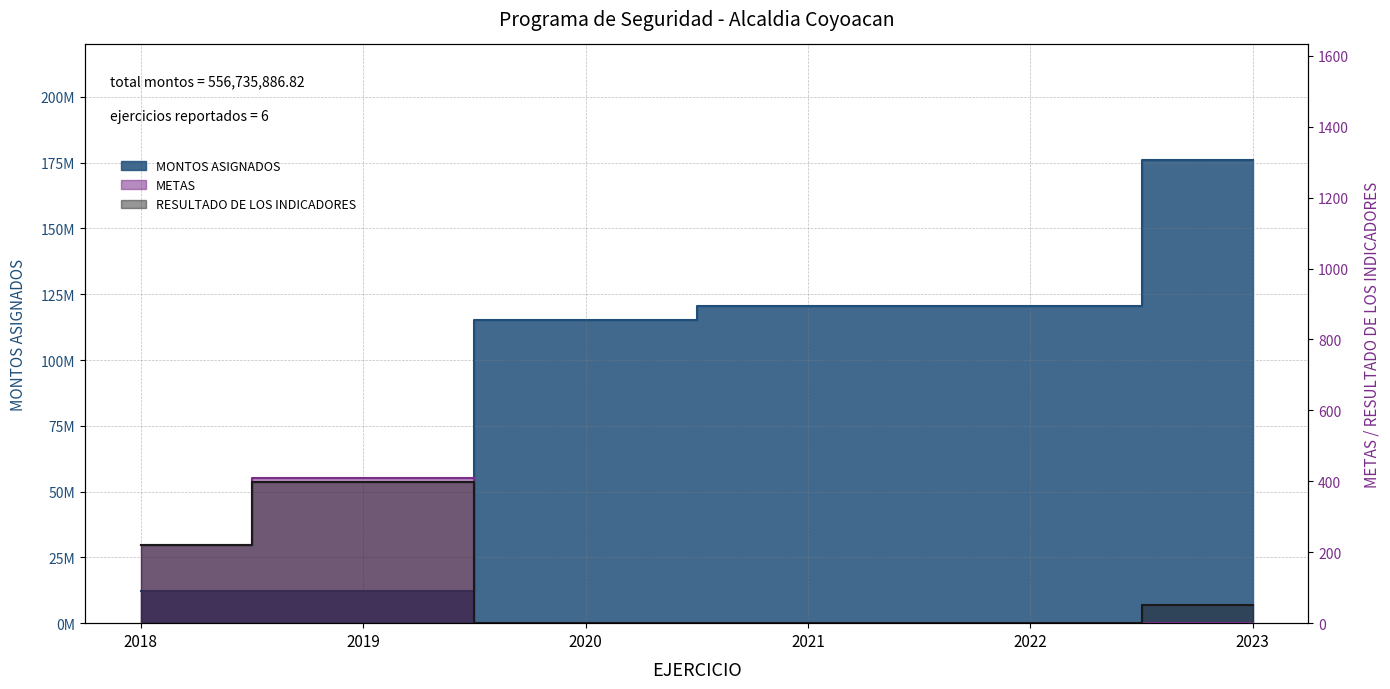

At how many categories does at least one series exceed 114363030?

4